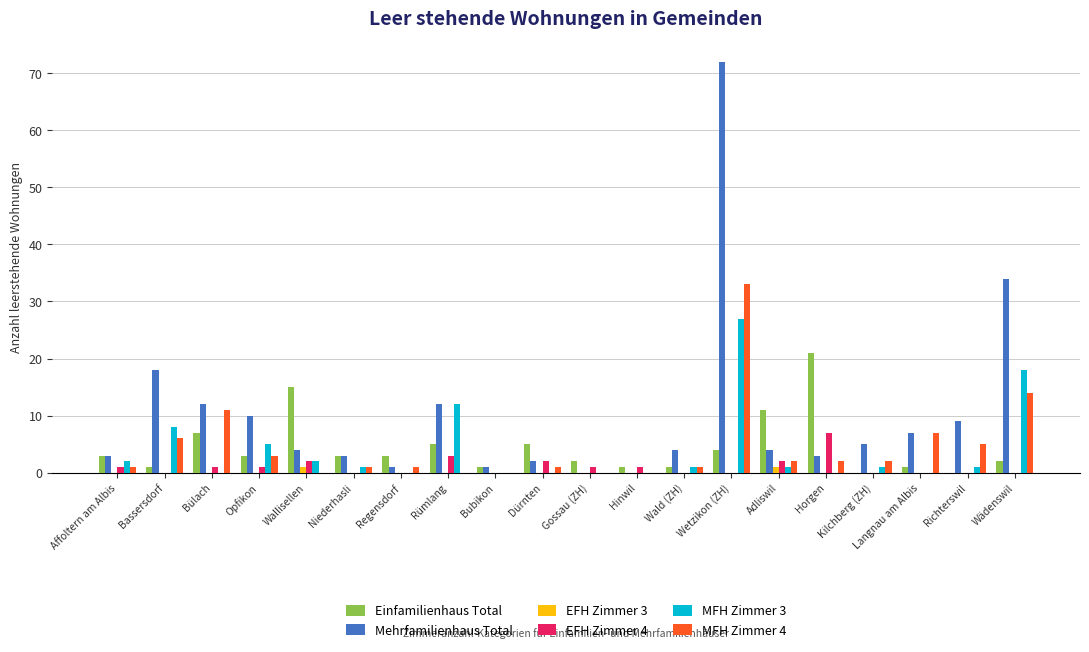

Is it true that MFH Zimmer 3 equals -12 at Dürnten?

False